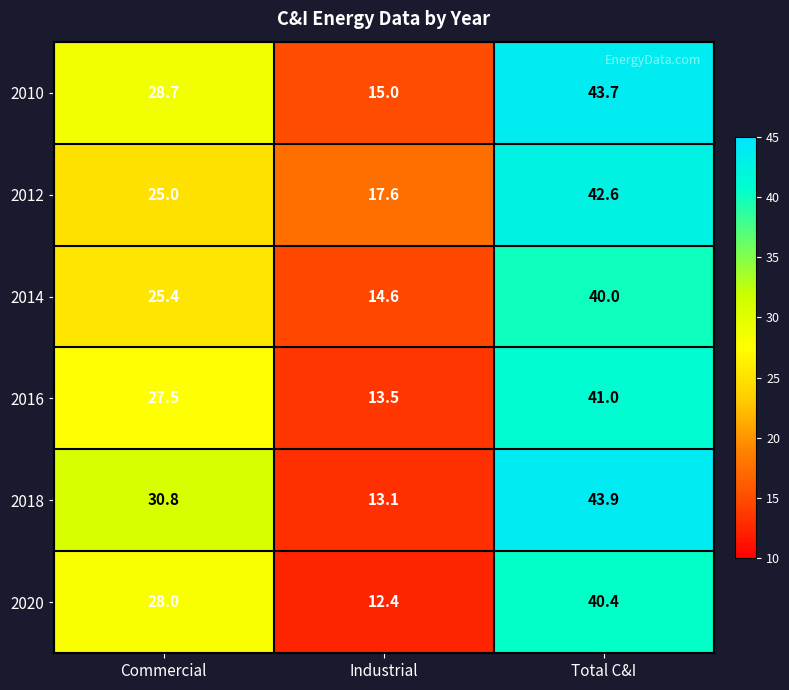

What is the difference between the maximum and minimum values in the 2014 series?

25.4